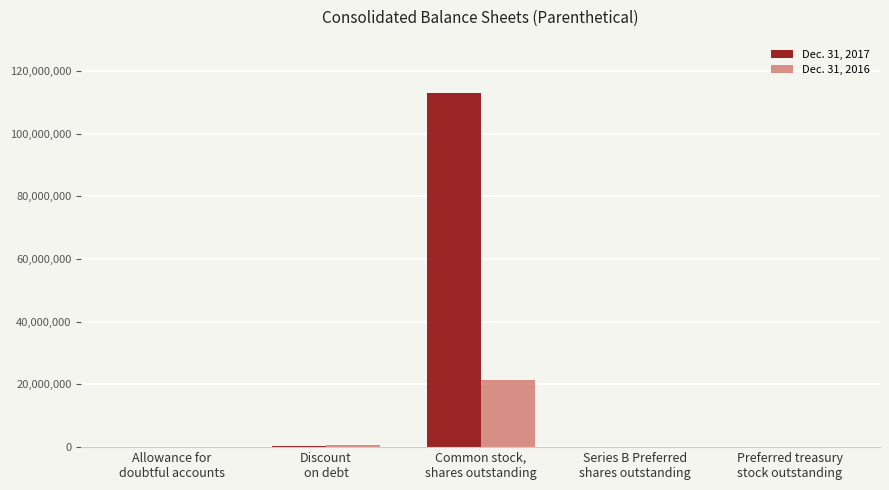

Which series has the largest total across all categories?

Dec. 31, 2017